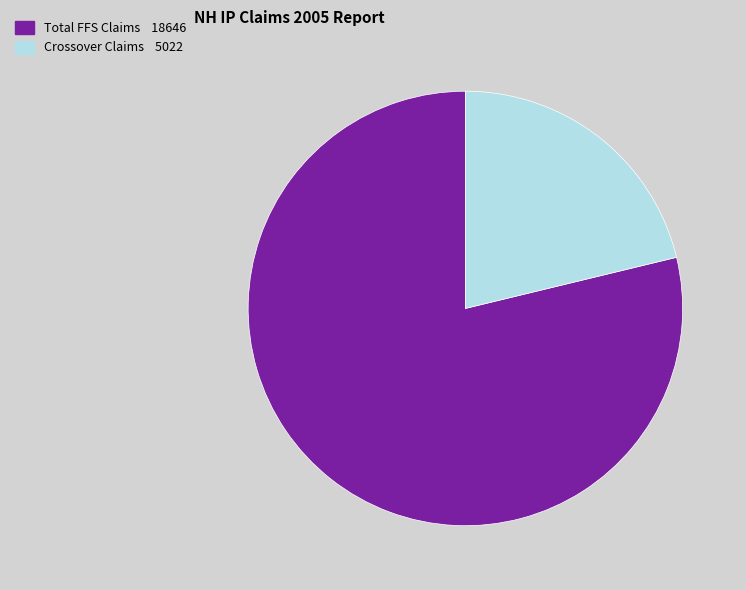

Between Total FFS Claims and Crossover Claims, which is larger?

Total FFS Claims